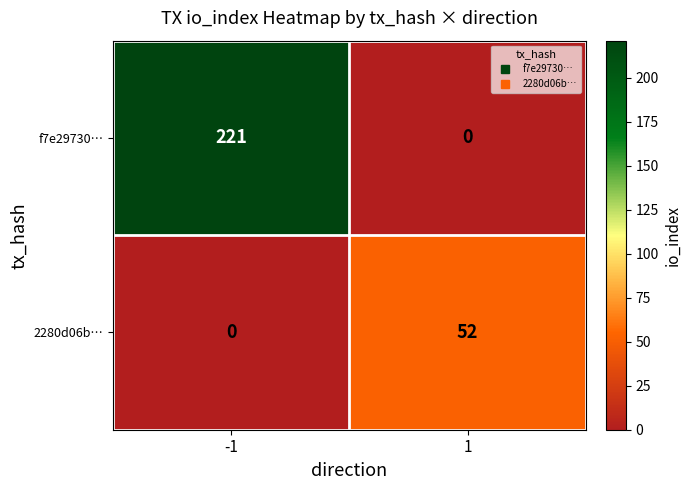

Rank the series at -1 from lowest to highest value.

2280d06b…, f7e29730…